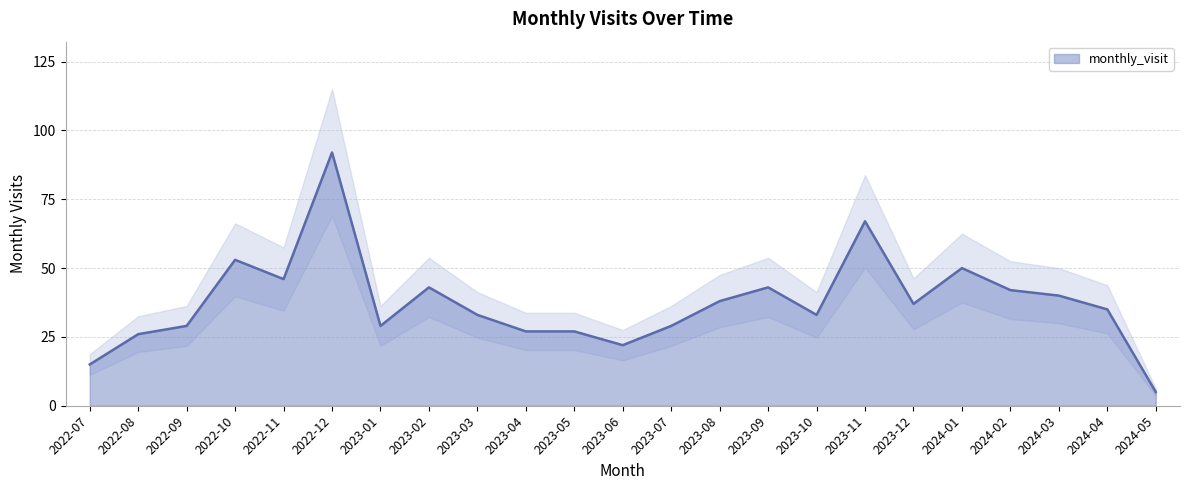

What value does the data have at 2023-03, to the nearest 5?

35